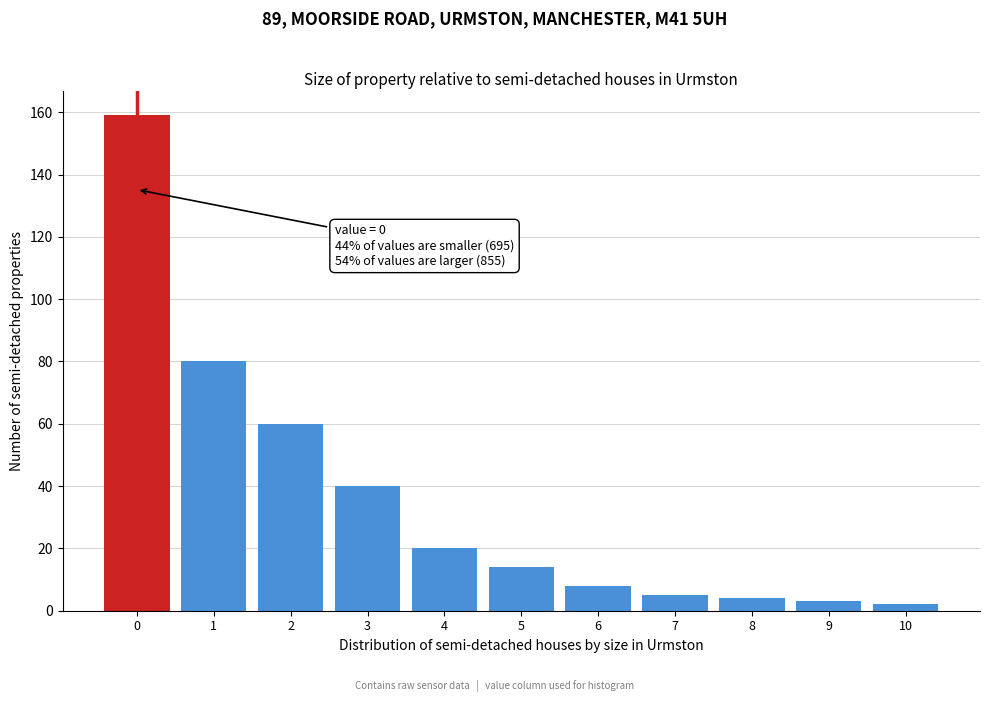

Reading left to right, list all the values displayed in this chart.

159	80	60	40	20	14	8	5	4	3	2